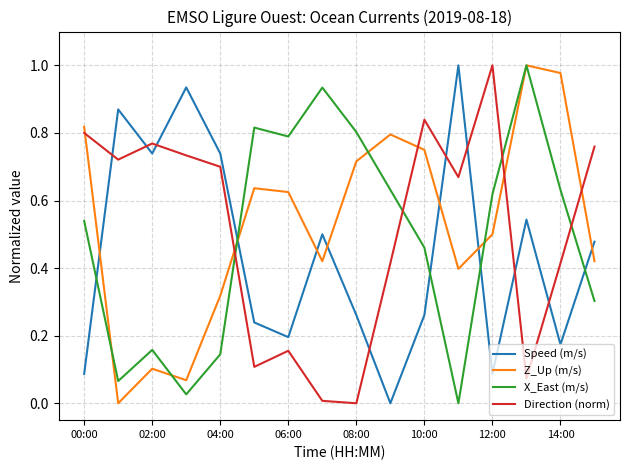

List the series in order of their overall mean, lowest first.

Speed (m/s), X_East (m/s), Direction (norm), Z_Up (m/s)